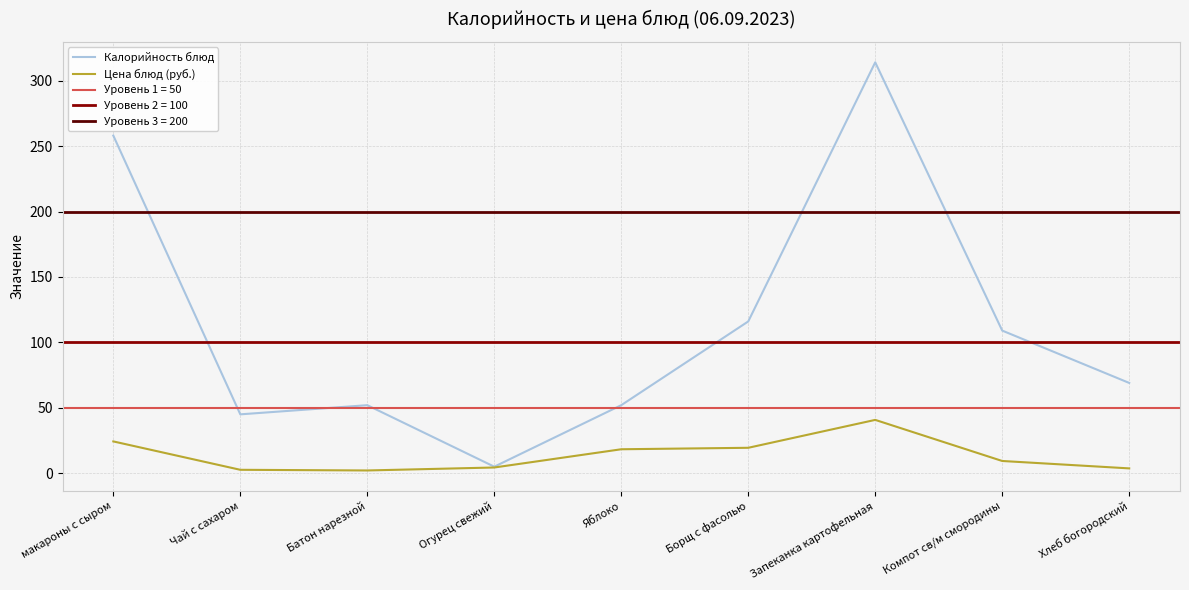

Which series has the largest total across all categories?

Калорийность блюд